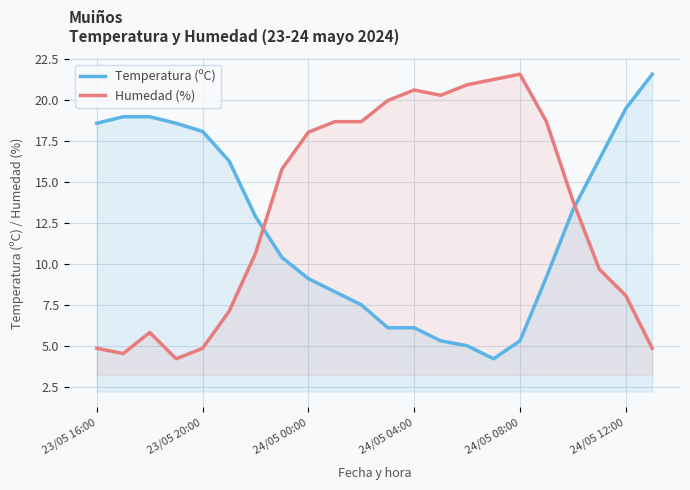

Where is Temperatura (ºC) nearest to the value 12?

6